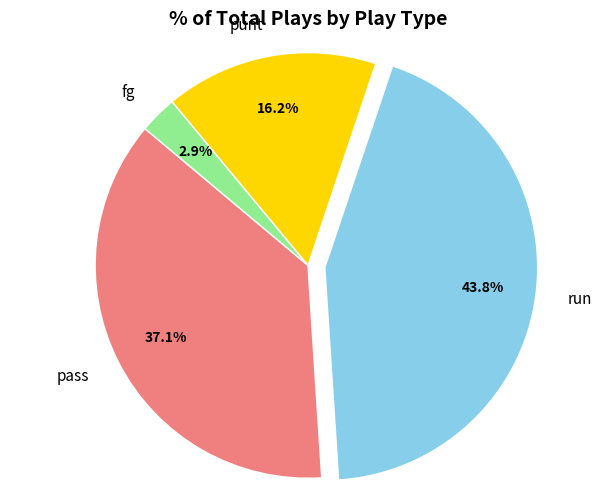

Does run represent more than half of the total?

No